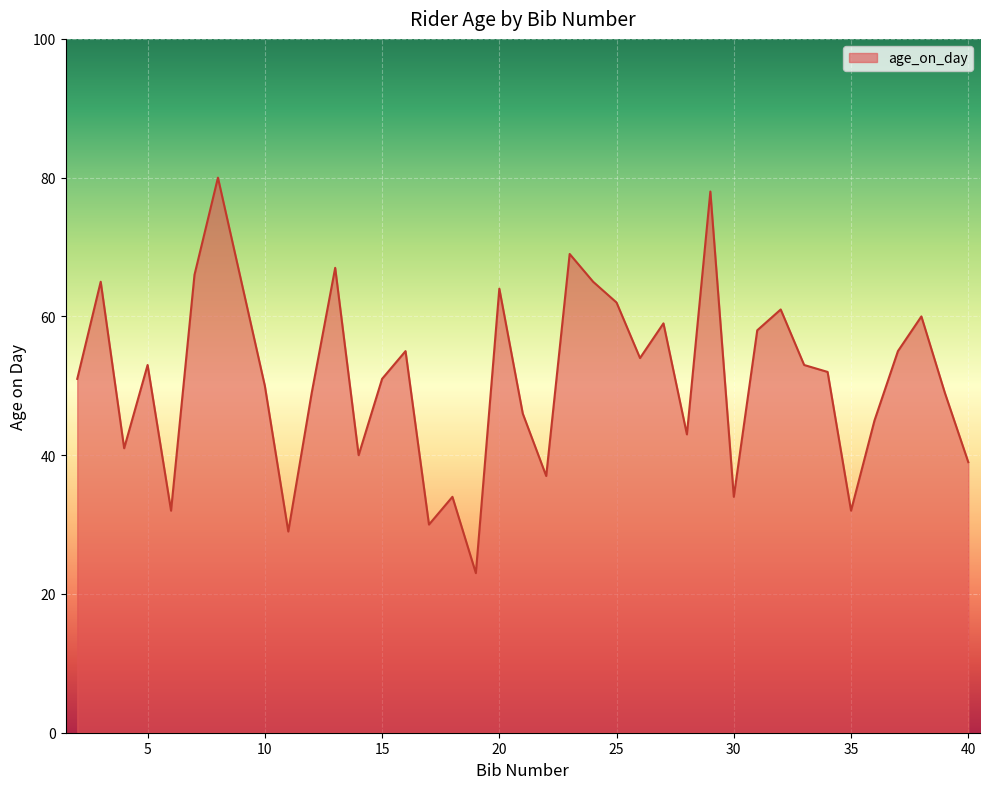

What is the difference between the maximum and minimum values?

57